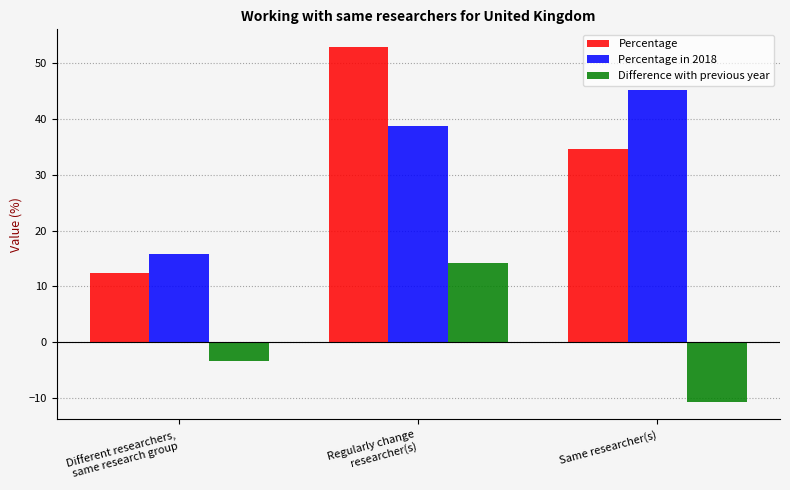

What position from the left is Same researcher(s)?

3